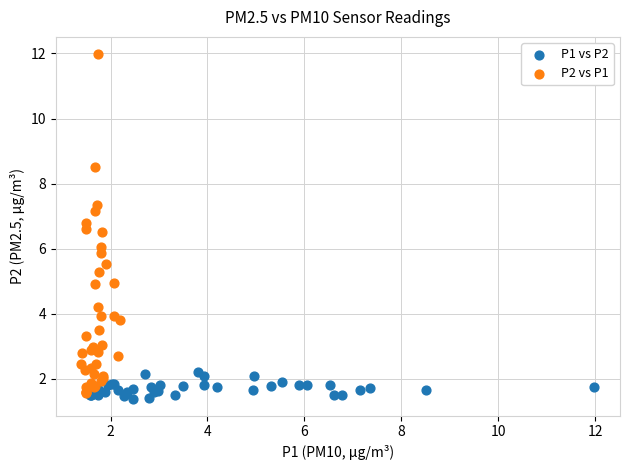

Which series has the widest spread of Y values?

P2 vs P1